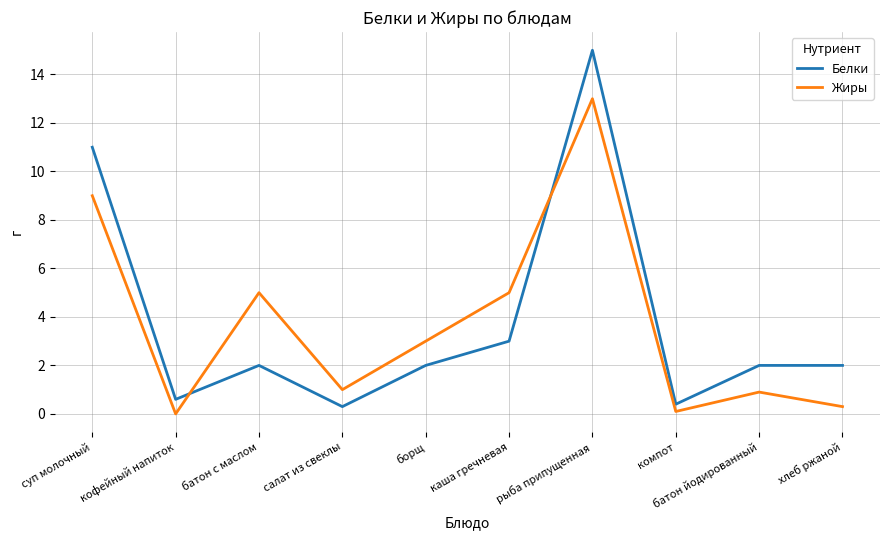

Is it true that Белки equals 1.2 at батон с маслом?

False